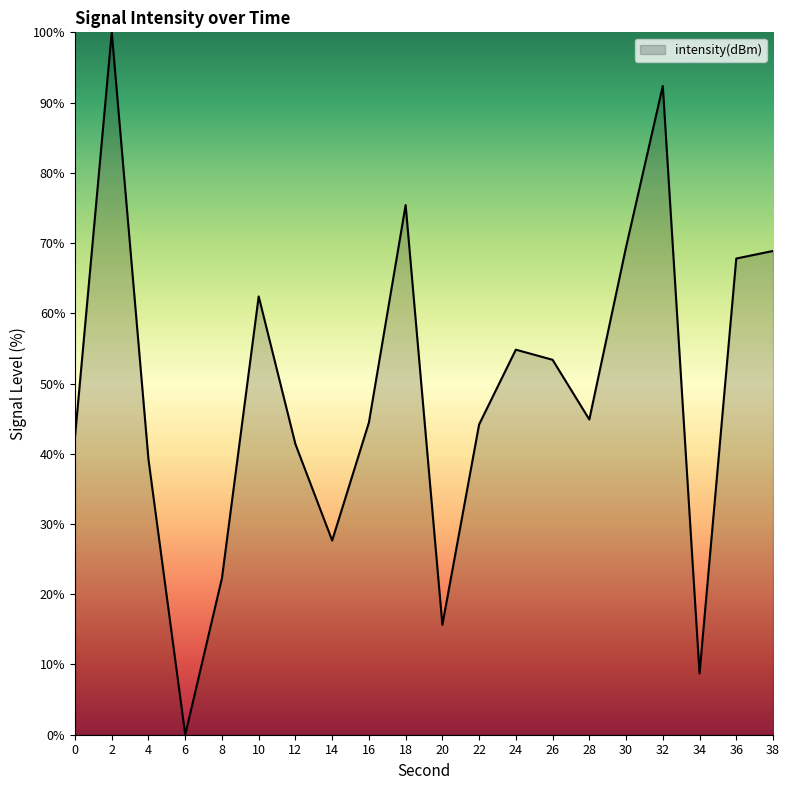

Where does the data first go above 44?

2